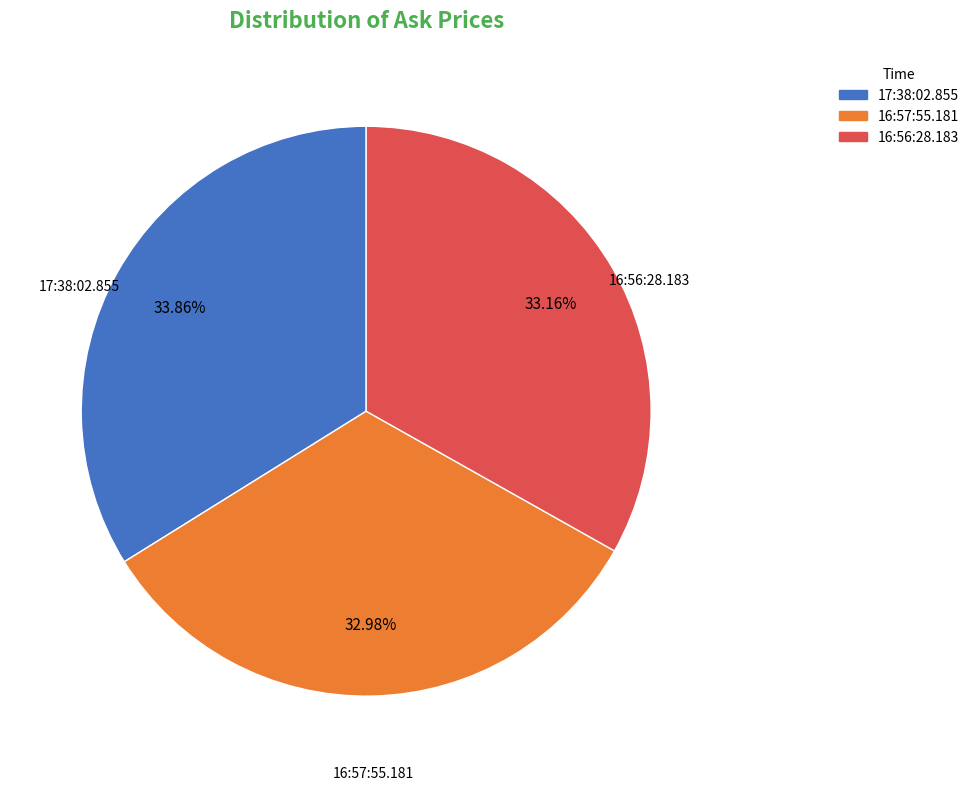

Is it true that 16:57:55.181 is 33% of the pie?

True